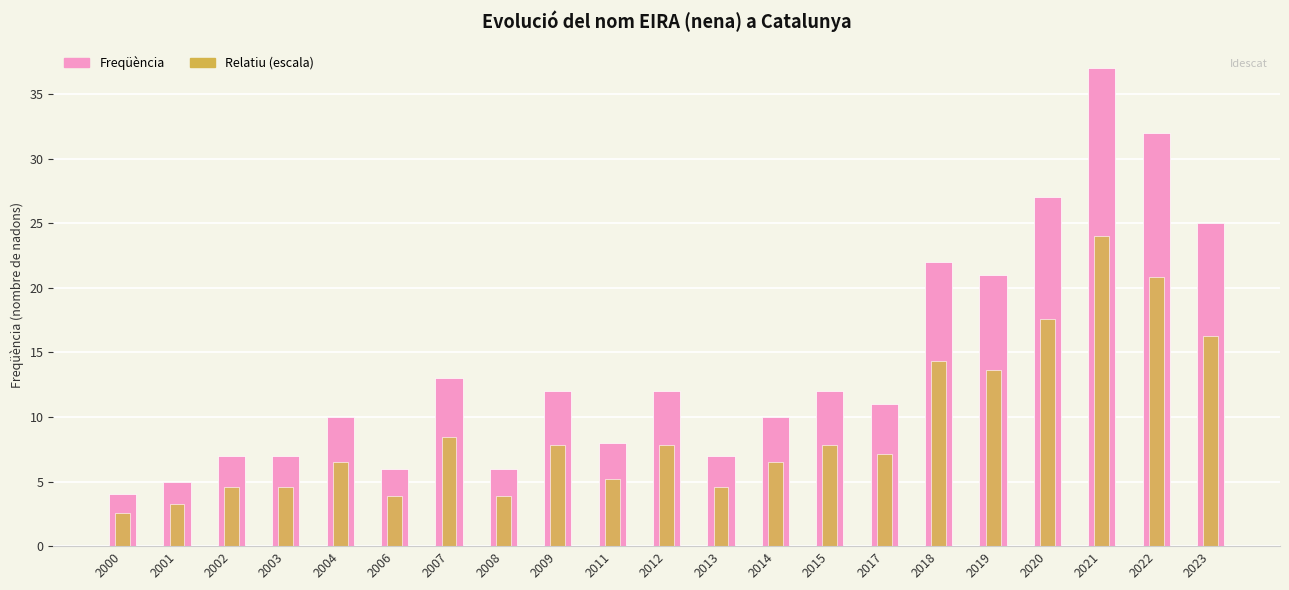

Which category has the lowest value in the Freqüència series?

2000